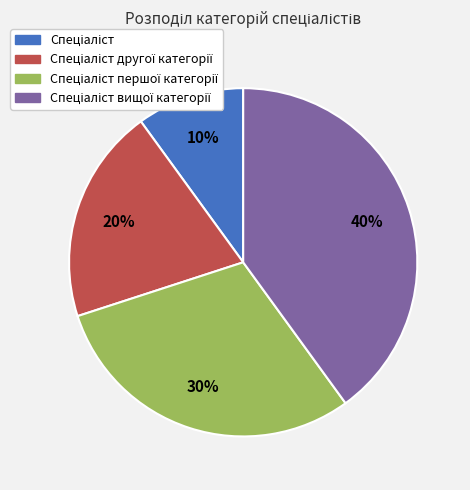

Does any single category account for the majority?

No